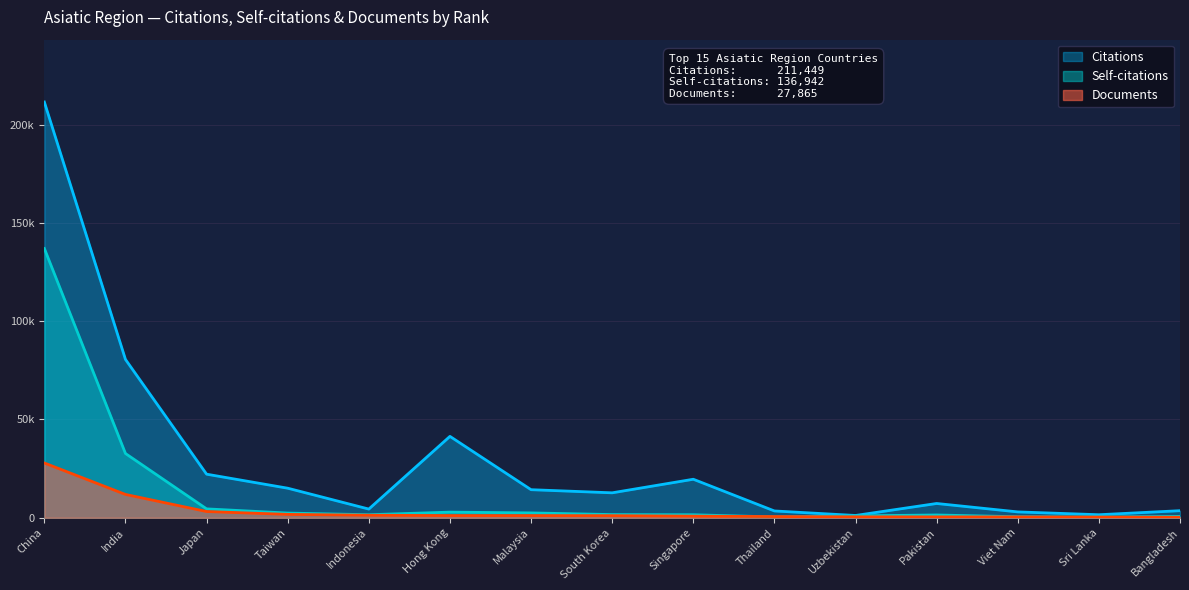

What is the difference between the Citations values at Sri Lanka and Pakistan?

5719